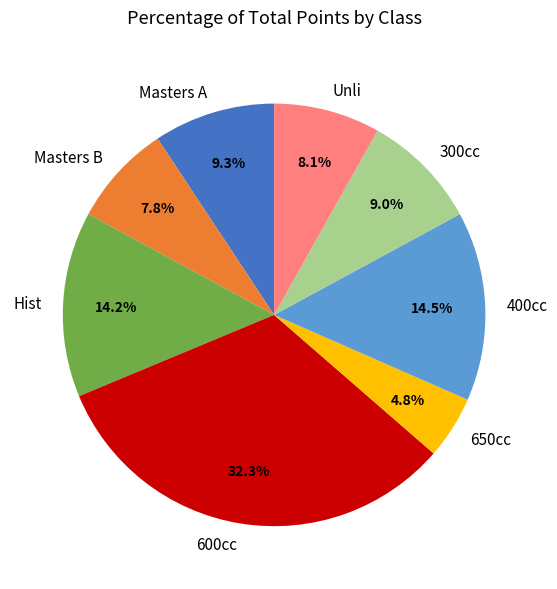

Which slice is the largest?

600cc